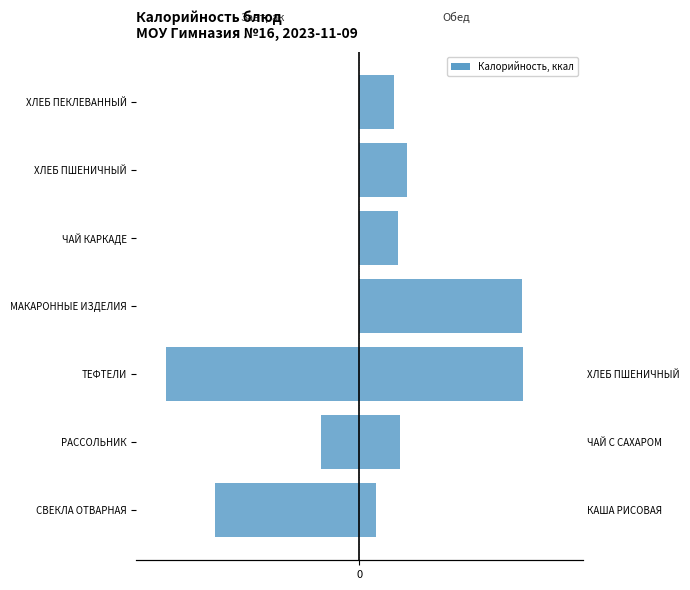

Are the bars horizontal?

Yes